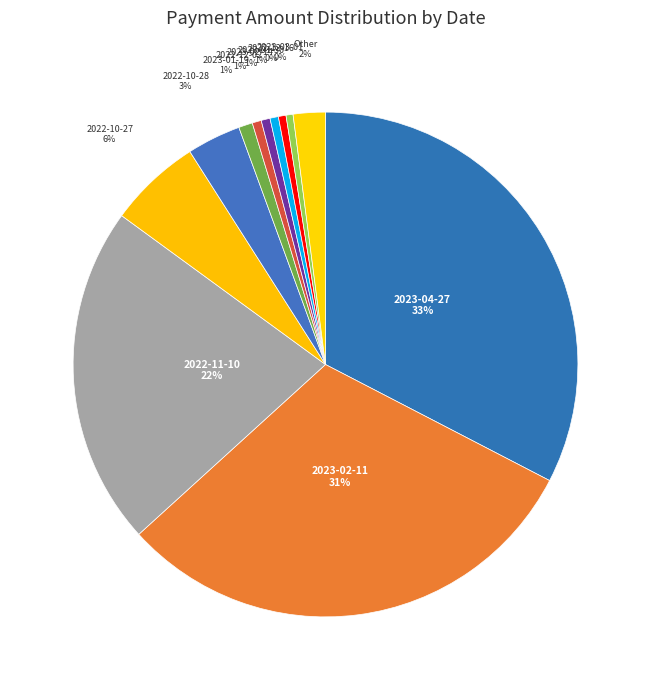

To the nearest percent, what is the average slice percentage?

8%